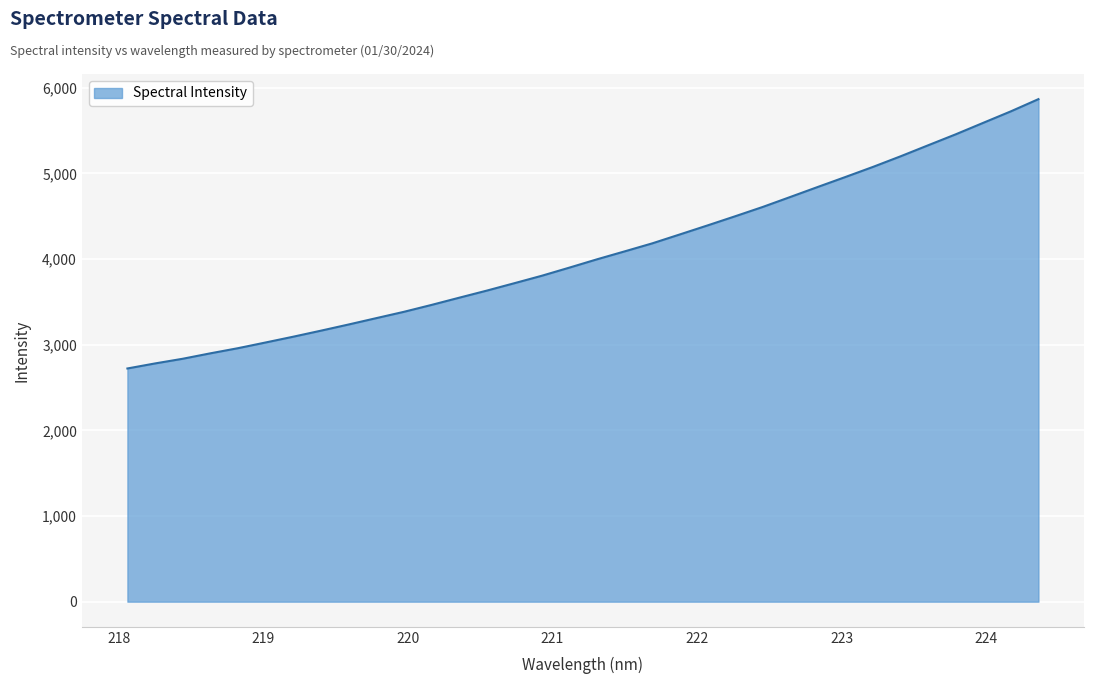

What is the difference between the maximum and minimum values?

3145.2